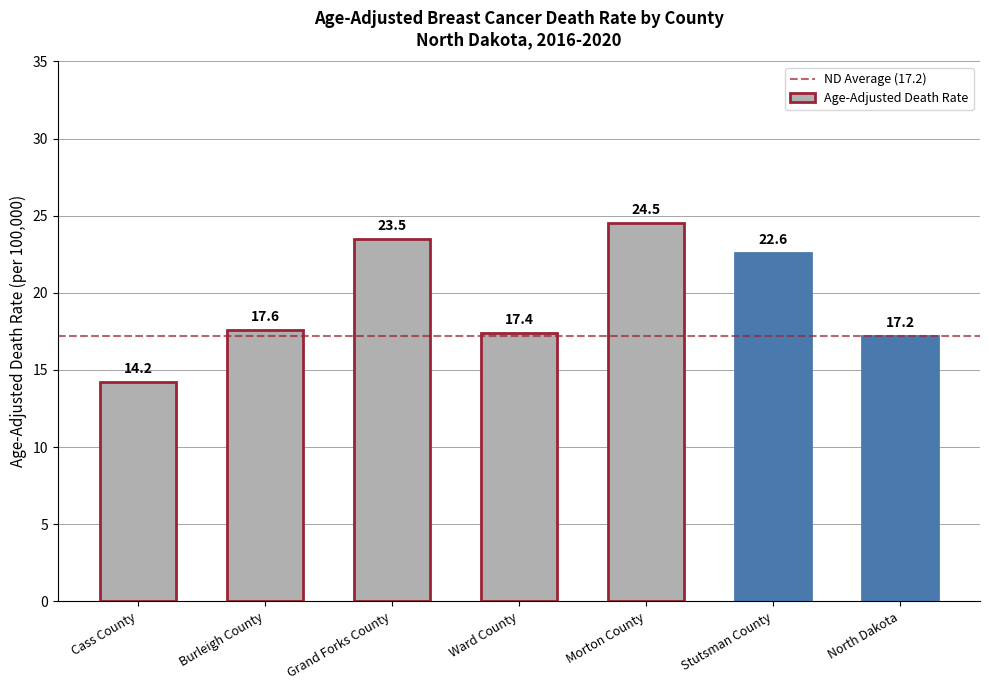

List the labels in order of value, largest first.

Morton County, Grand Forks County, Stutsman County, Burleigh County, Ward County, North Dakota, Cass County